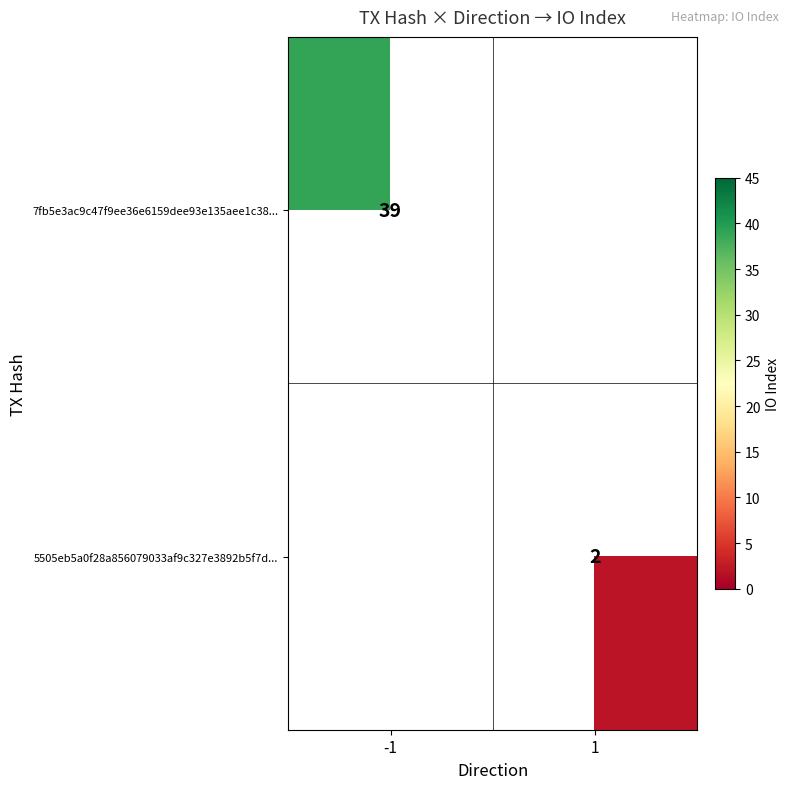

How many series are shown in this chart?

2